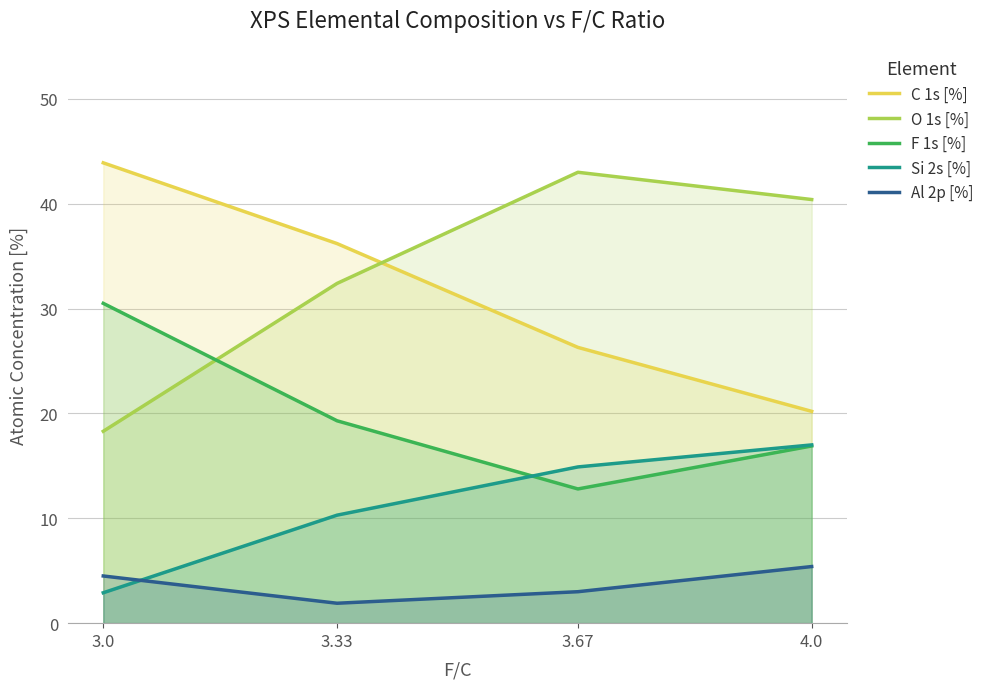

At which category does Al 2p [%] reach its first local valley?

3.33